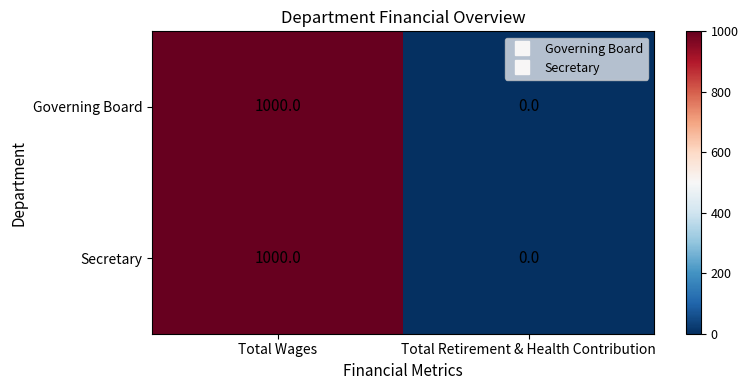

What is the sum of the Secretary values at Total Retirement & Health Contribution and Total Wages?

1000